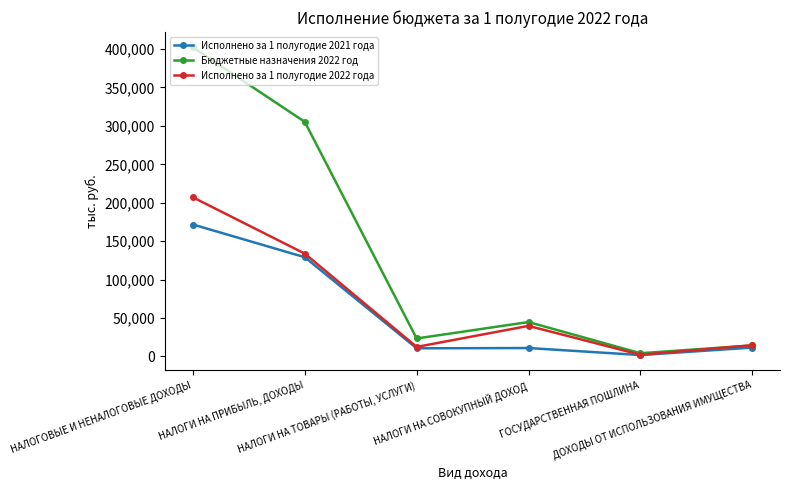

Which series changed the most between НАЛОГИ НА СОВОКУПНЫЙ ДОХОД and ГОСУДАРСТВЕННАЯ ПОШЛИНА?

Бюджетные назначения 2022 год